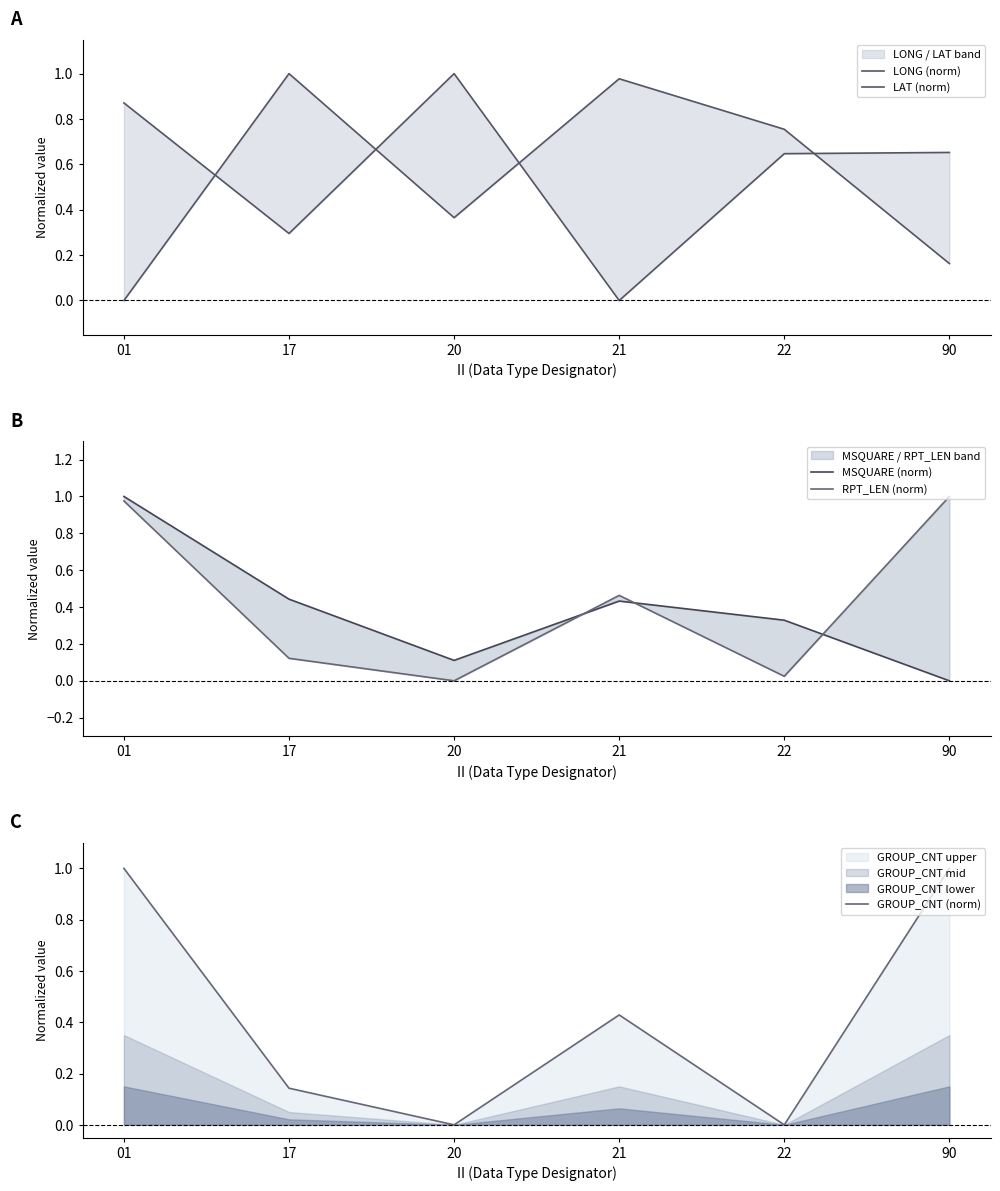

The value of GROUP_CNT (norm) at 20 is -0.4. True or false?

False